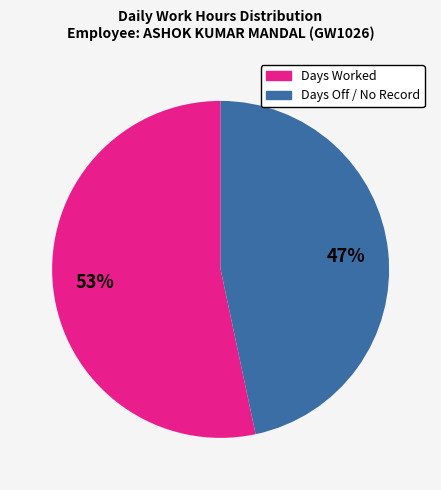

To the nearest percent, what is the average slice percentage?

50%